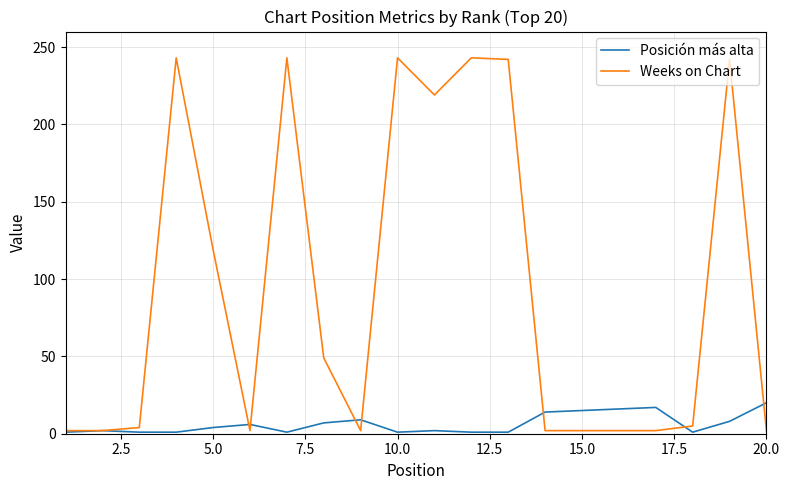

Is this an area chart (filled region under the line)?

No